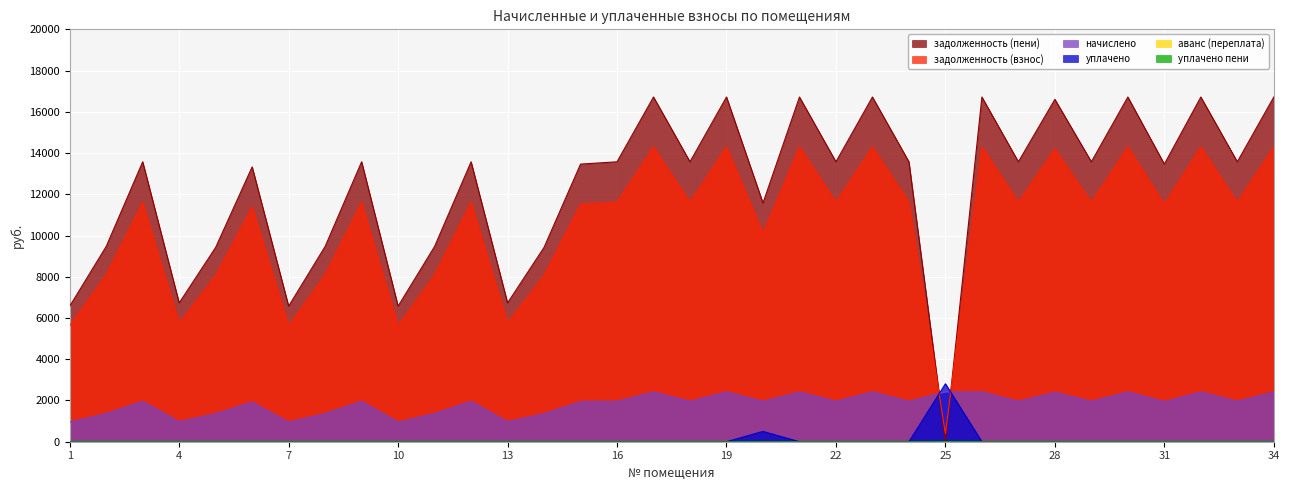

List the series in order of their peak value, lowest first.

уплачено пени, начислено, уплачено, задолженность (взнос), задолженность (пени)